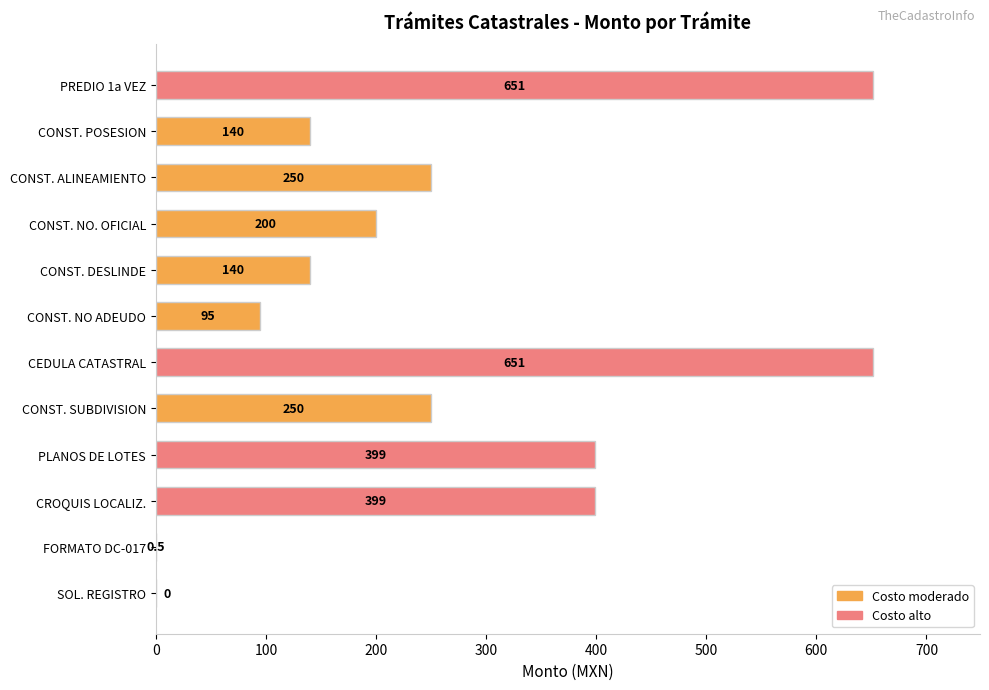

Reading top to bottom, list all the values displayed in this chart.

PREDIO 1a VEZ=651.0	CONST. POSESION=140.0	CONST. ALINEAMIENTO=250.0	CONST. NO. OFICIAL=200.0	CONST. DESLINDE=140.0	CONST. NO ADEUDO=95.0	CEDULA CATASTRAL=651.0	CONST. SUBDIVISION=250.0	PLANOS DE LOTES=399.0	CROQUIS LOCALIZ.=399.0	FORMATO DC-017=0.5	SOL. REGISTRO=0.0